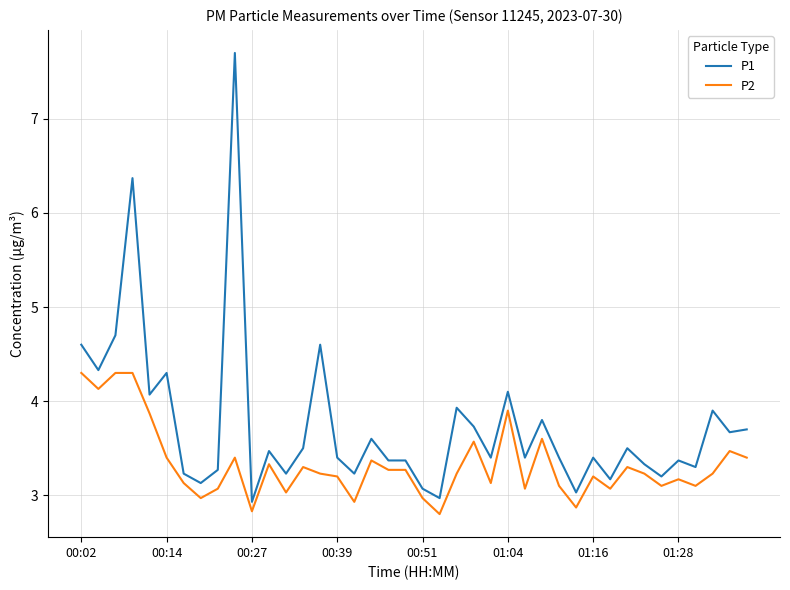

What is the minimum value for P2?

2.8